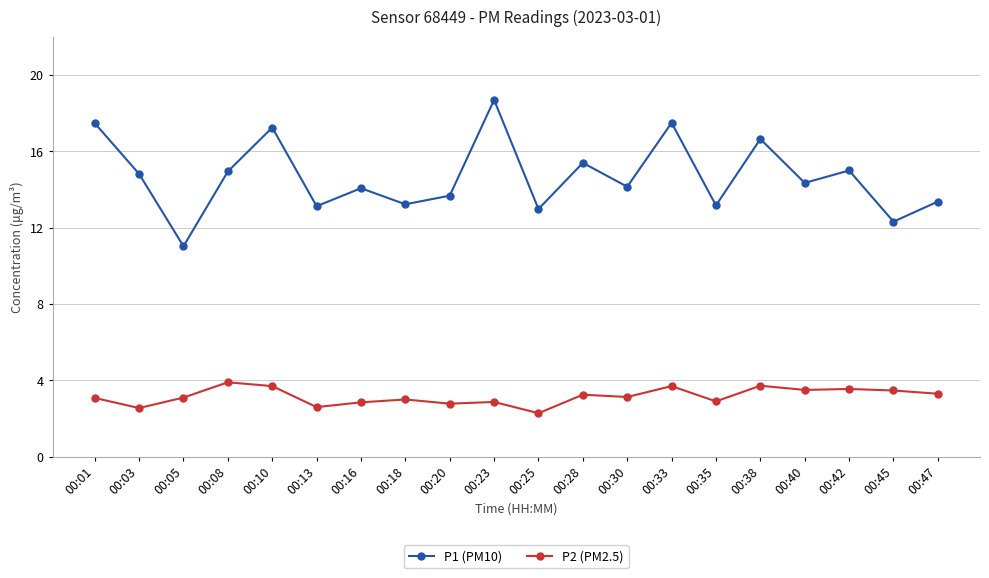

What is the approximate value of P2 (PM2.5) at 00:35?

2.9